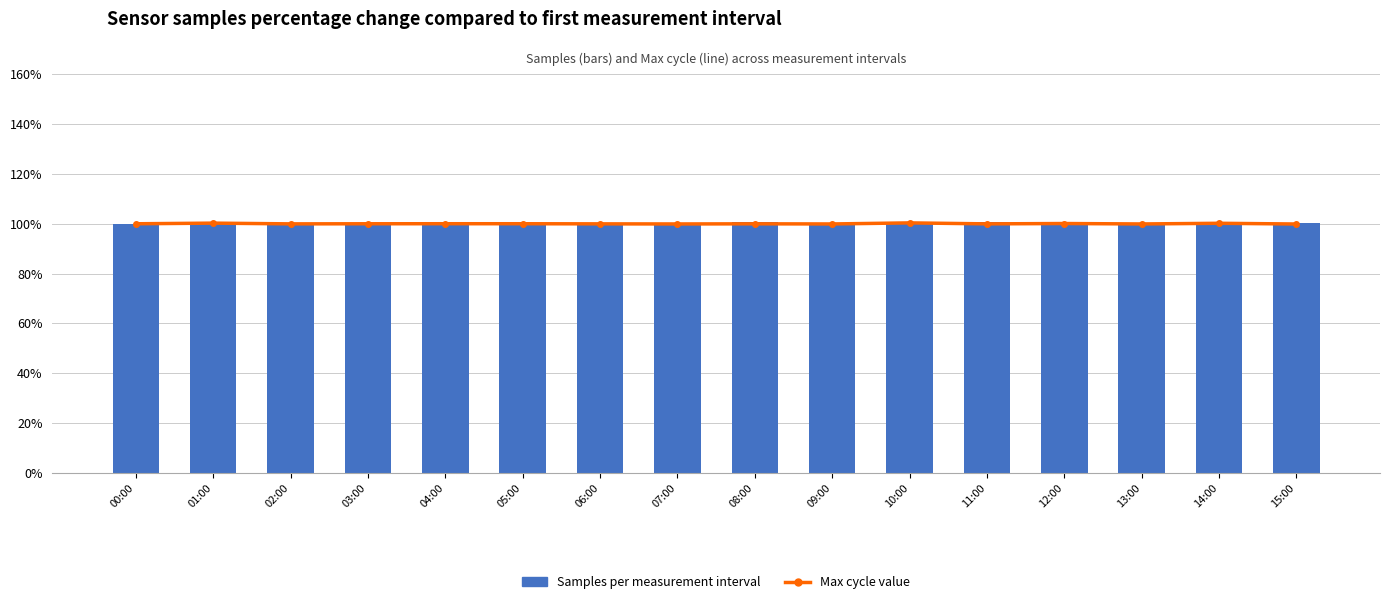

List the series in order of their peak value, lowest first.

Max cycle value, Samples per measurement interval